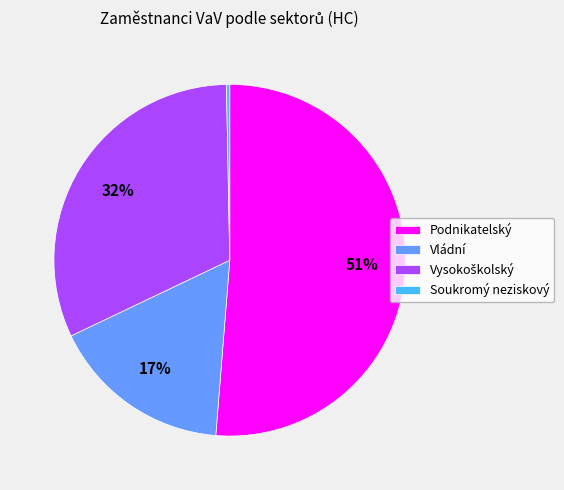

Which category has the smallest portion of the pie?

Soukromý neziskový